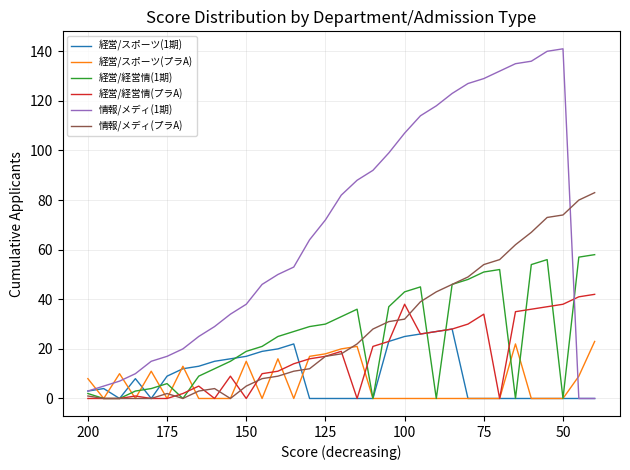

Does the chart have visible grid lines?

Yes